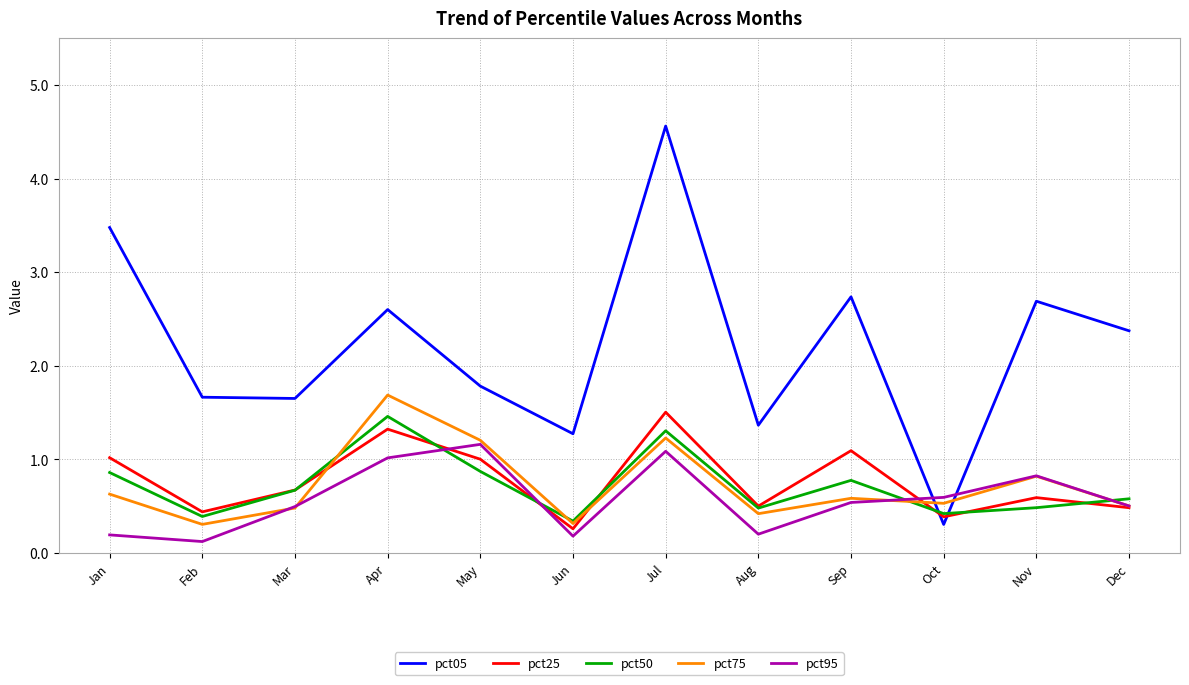

What is the maximum value shown in the chart?

4.6